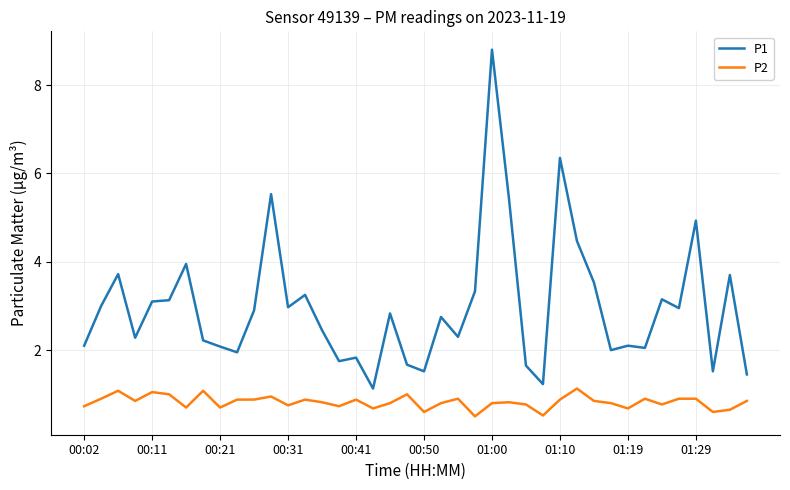

Which series has the largest total across all categories?

P1